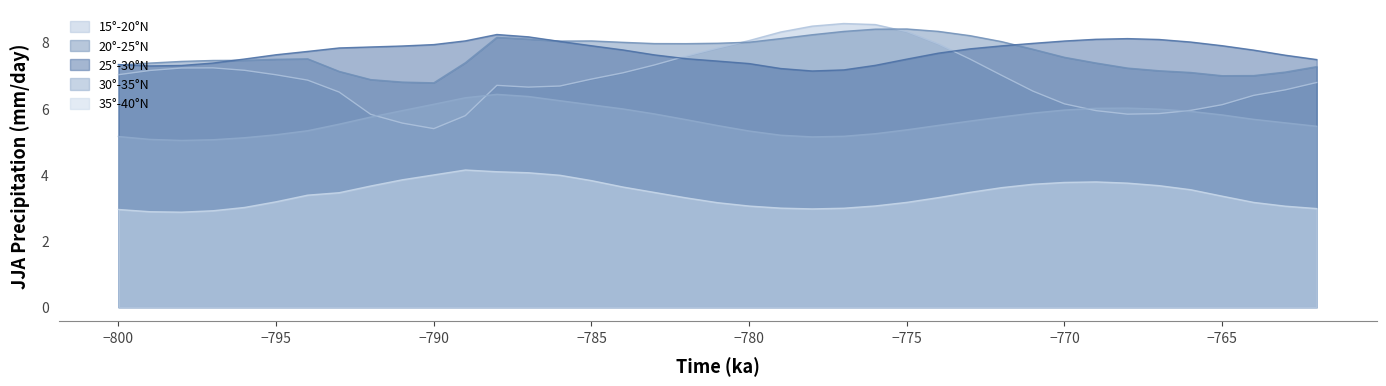

True or false: 15°-20°N has a value of 4.4 at −780.

False